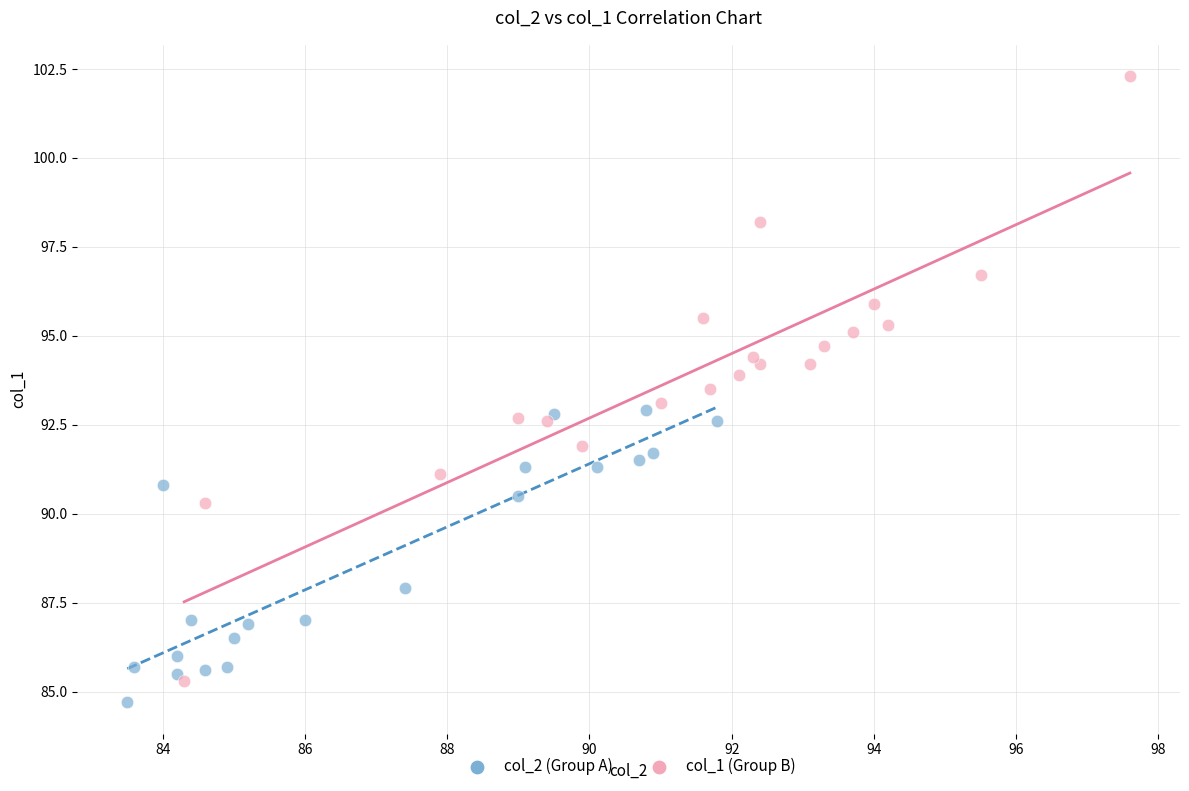

Which series reaches the maximum Y coordinate?

col_1 (Group B)